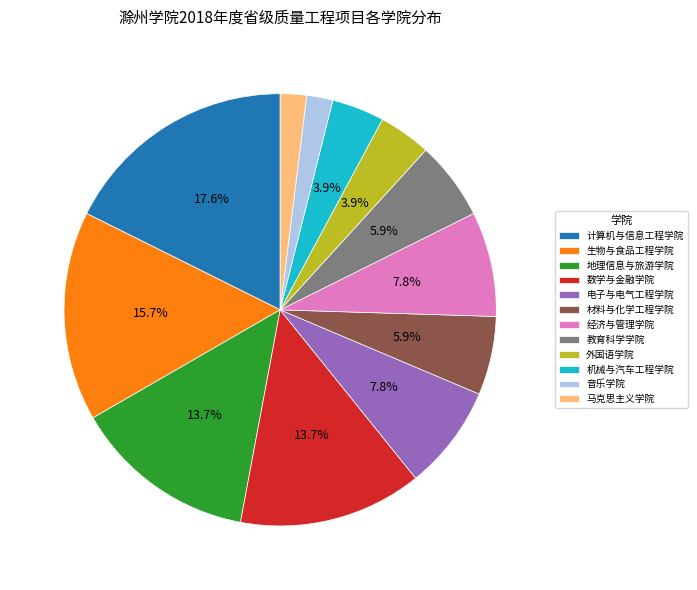

To the nearest percent, what is the combined percentage of 电子与电气工程学院 and 马克思主义学院?

10%